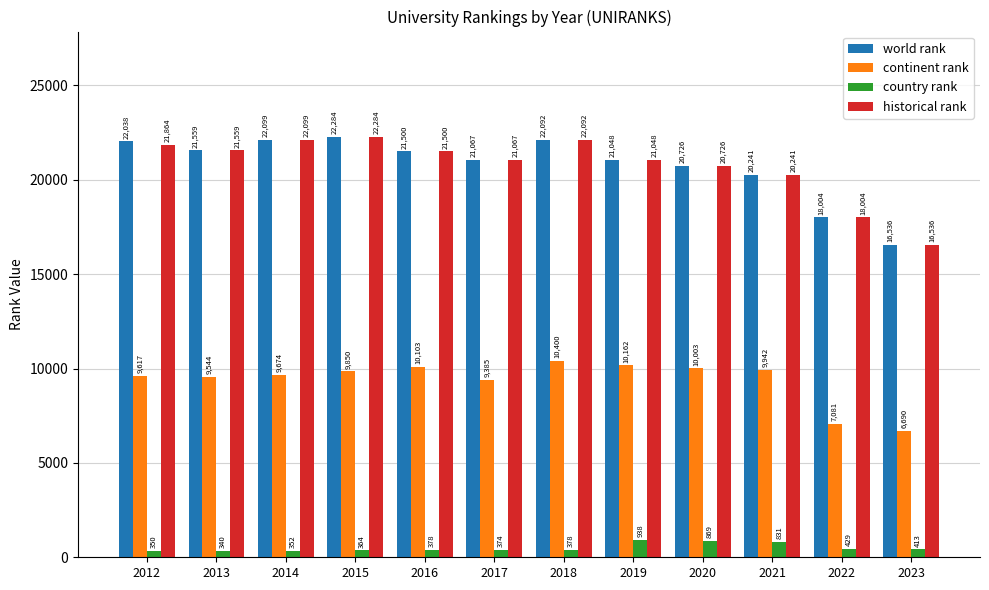

What is the difference between the maximum and minimum values in the historical rank series?

5748